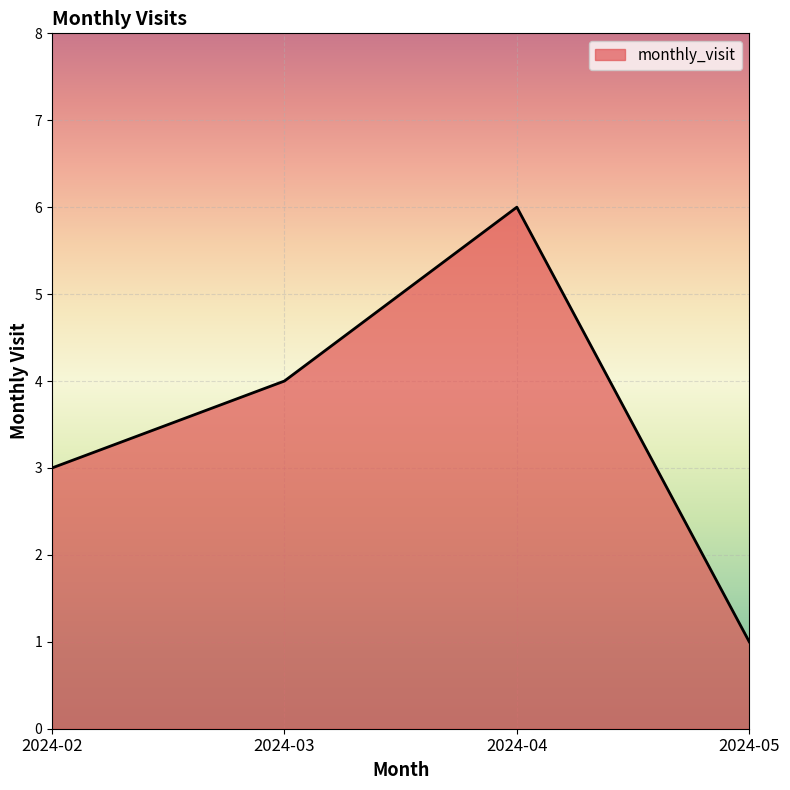

List the labels in order of value, largest first.

2024-04, 2024-03, 2024-02, 2024-05